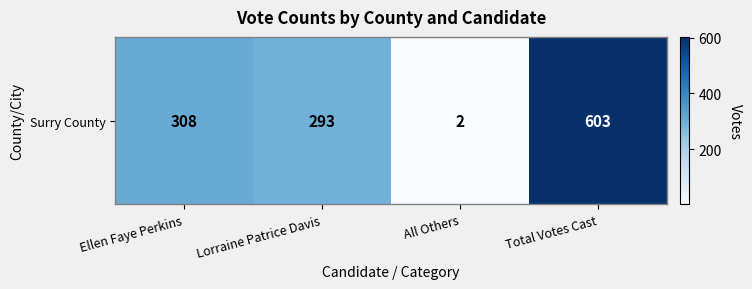

What is the change in value from Ellen Faye Perkins to All Others?

-306